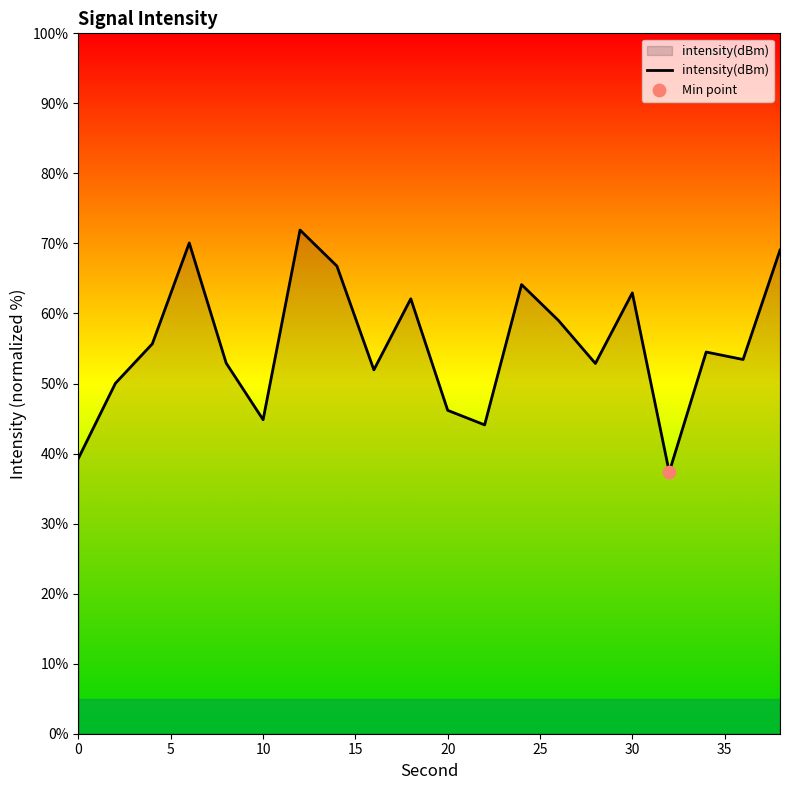

What is the difference between the maximum and minimum values?

34.6